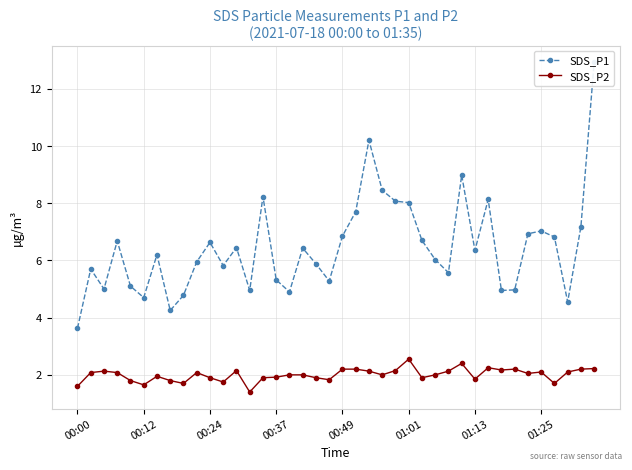

True or false: SDS_P2 and SDS_P1 cross at least once.

False